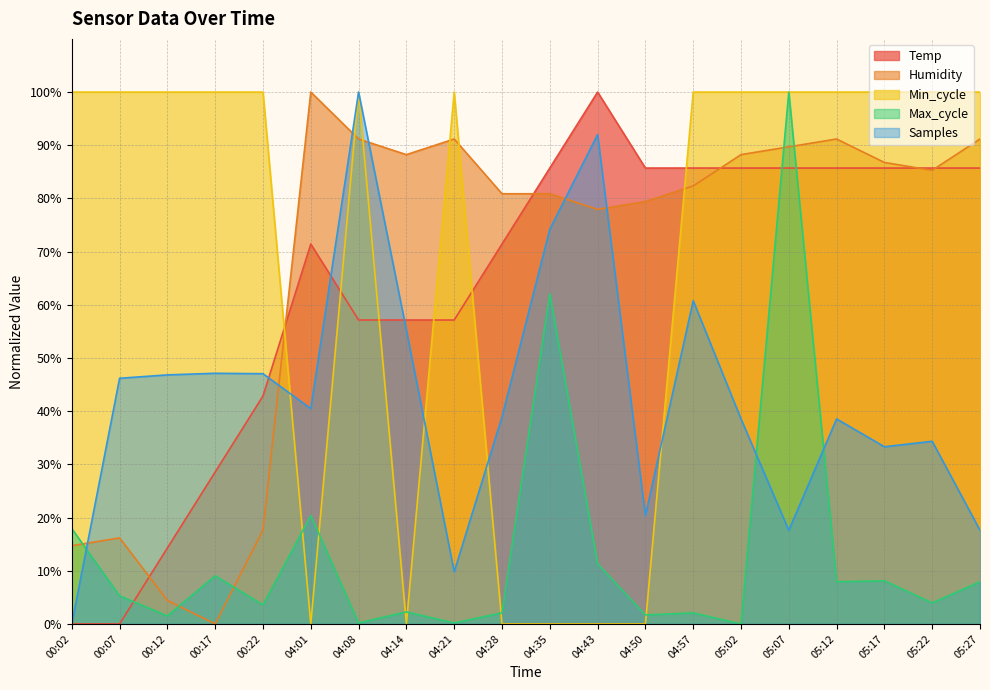

At which category is the sum across all series the highest?

05:07